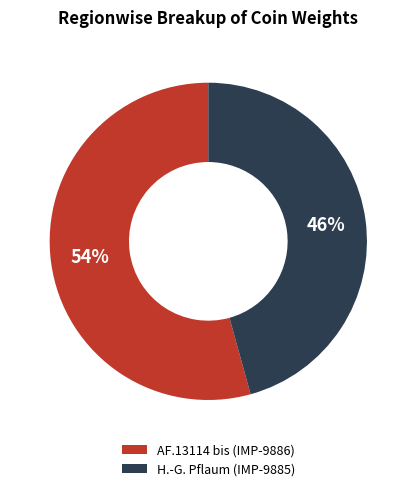

Does any single category account for the majority?

Yes